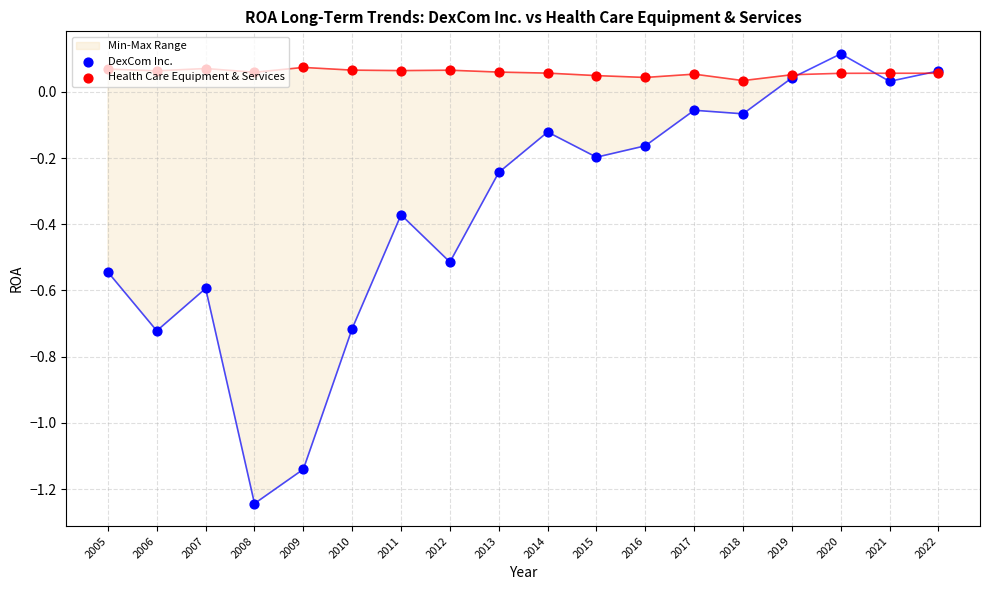

Which series contains the lowest Y value?

DexCom Inc.